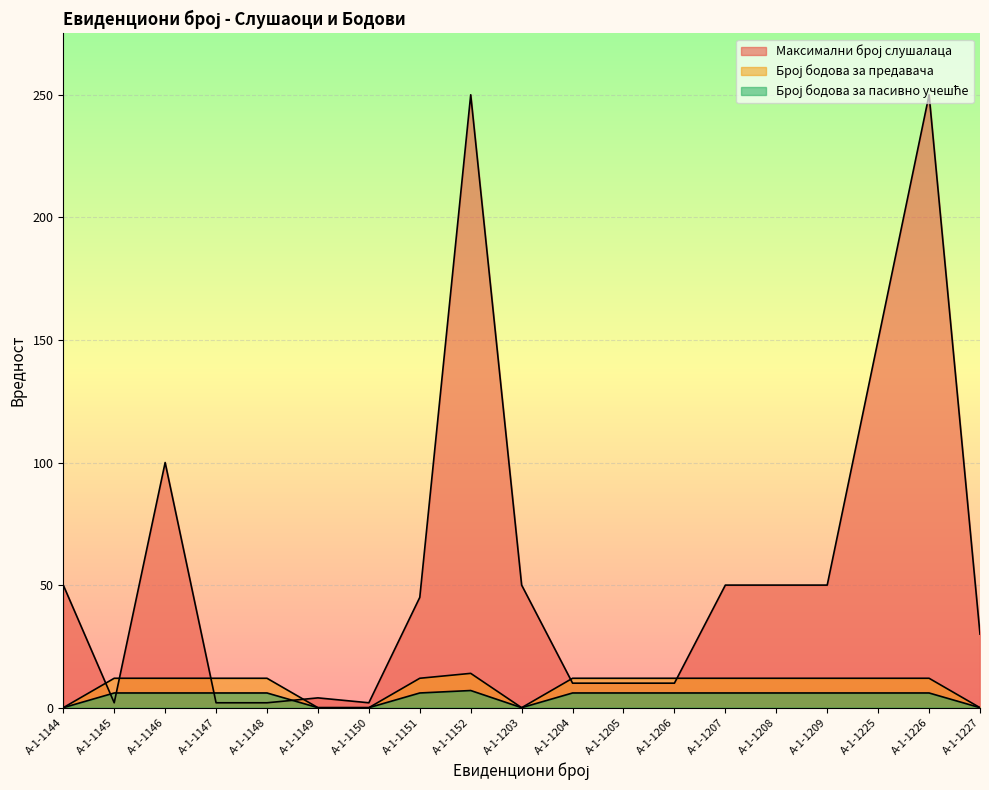

How many values in Број бодова за предавача are above zero?

14